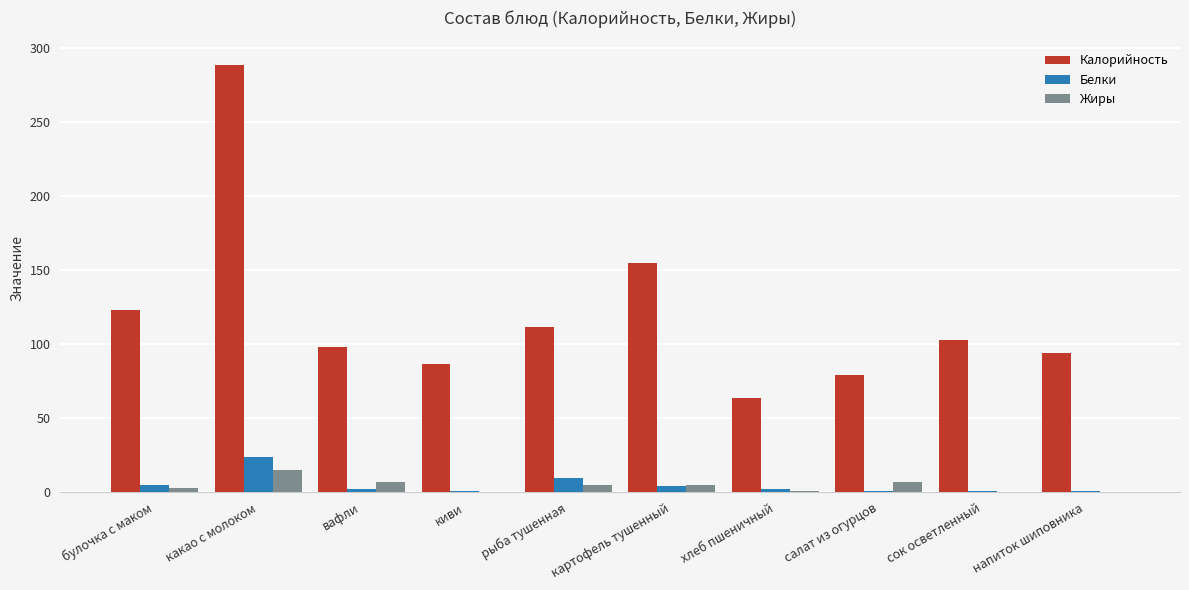

Which series changed the most between вафли and рыба тушенная?

Калорийность